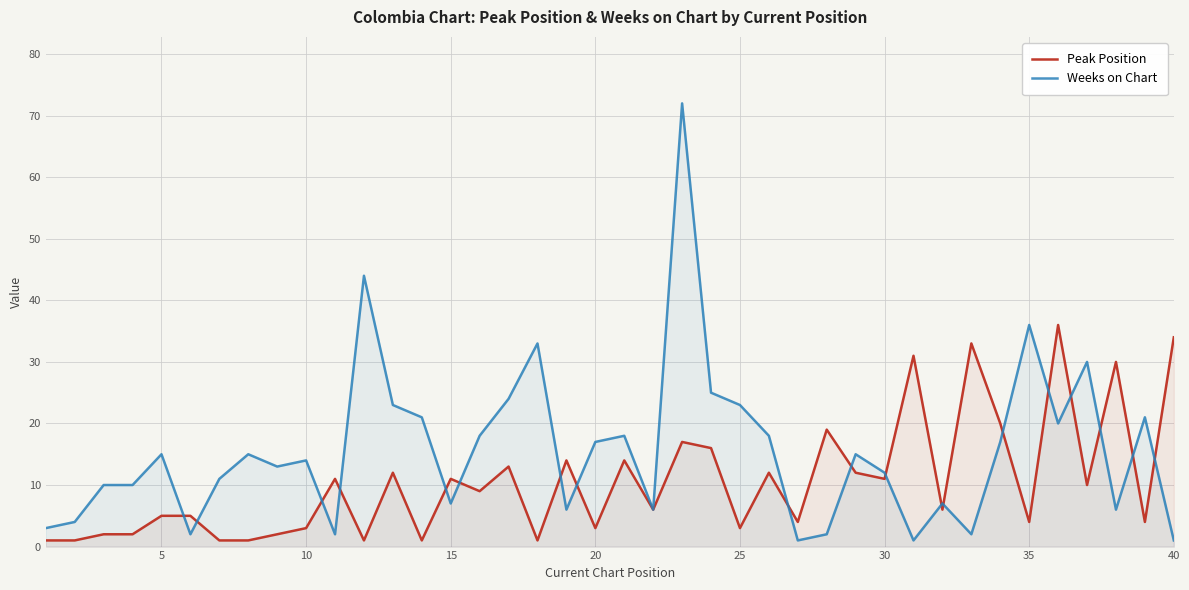

Where is Weeks on Chart nearest to the value 36?

35